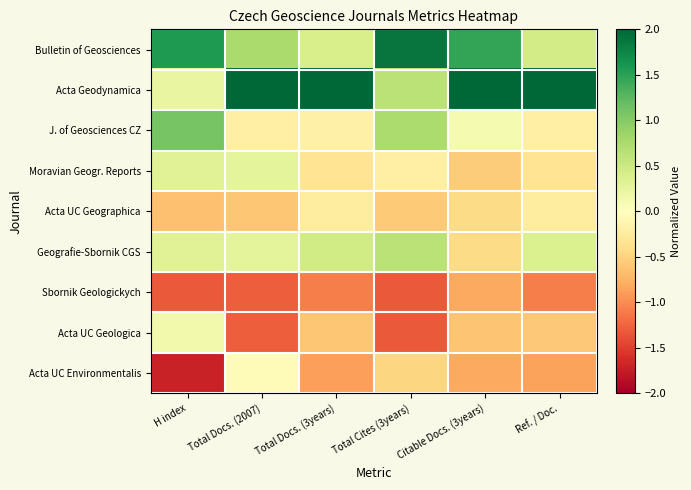

How many distinct data groups are displayed?

9